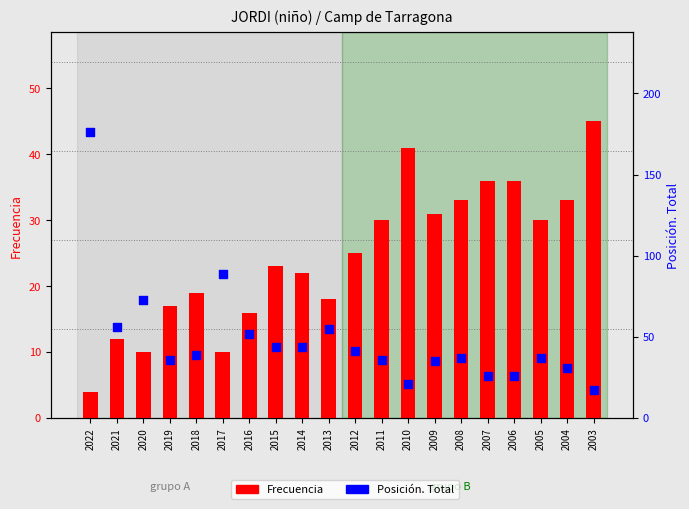

What are all the series names shown in the legend?

Frecuencia, Posición. Total